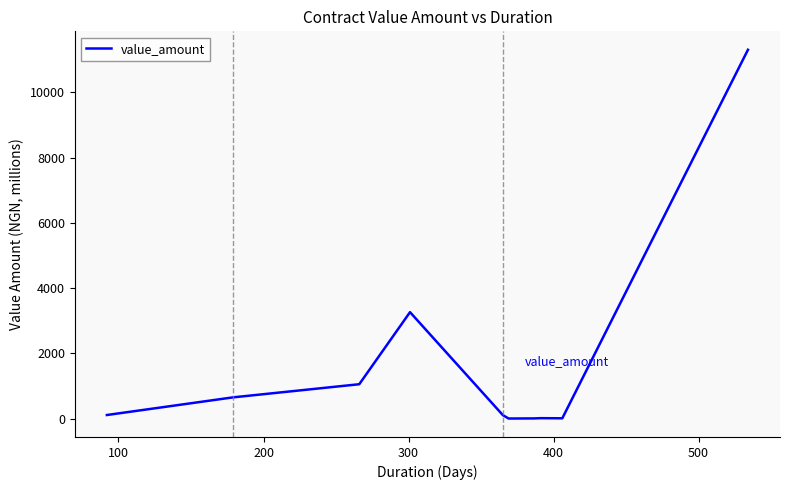

True or false: there are more than 0 points higher than both neighbors.

True